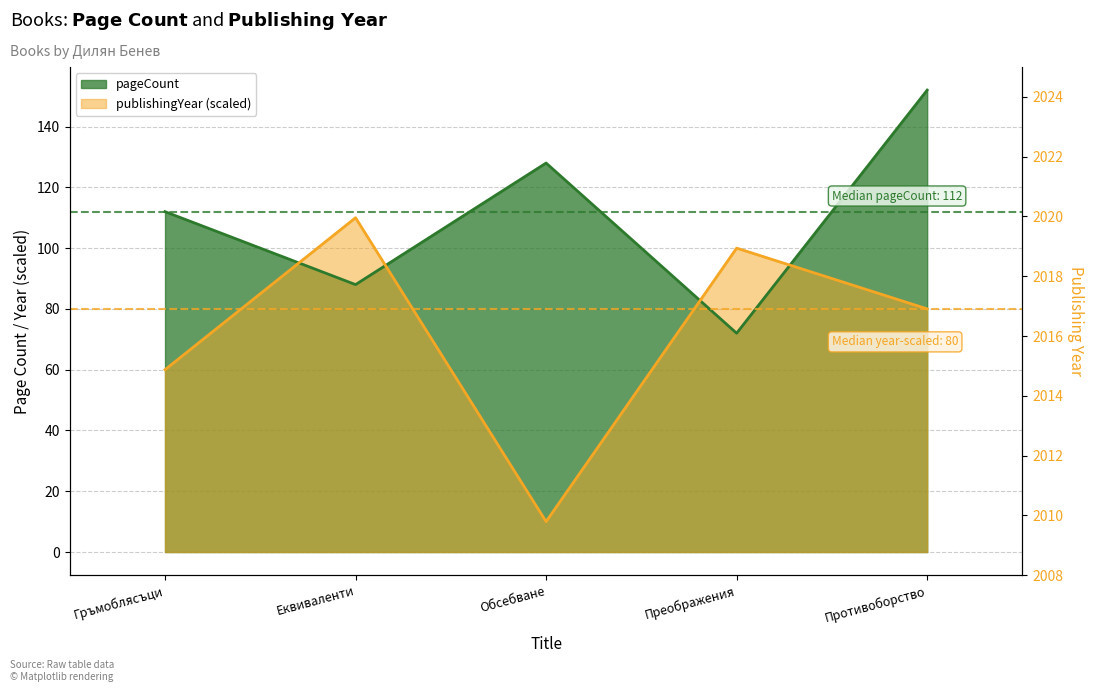

Rank the categories by pageCount value from lowest to highest.

Преображения, Еквиваленти, Гръмоблясъци, Обсебване, Противоборство